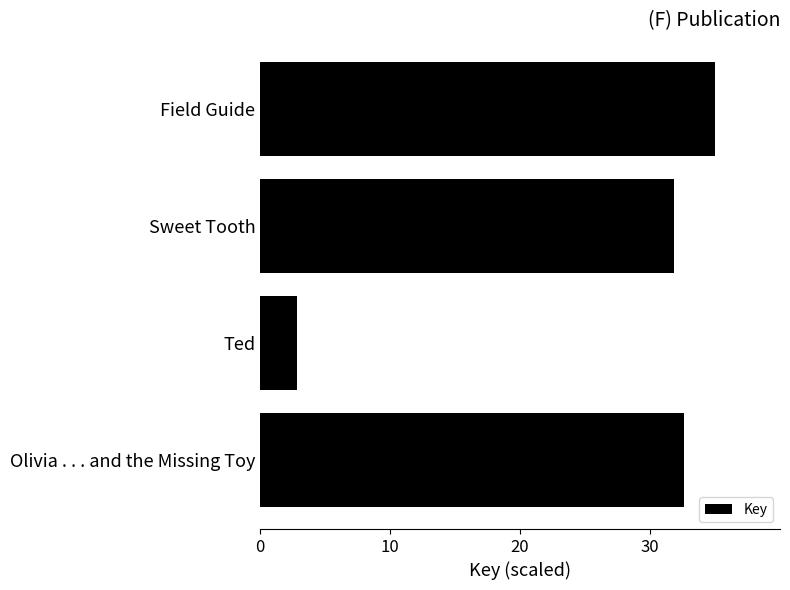

What is the difference between the maximum and second lowest values?

3.2